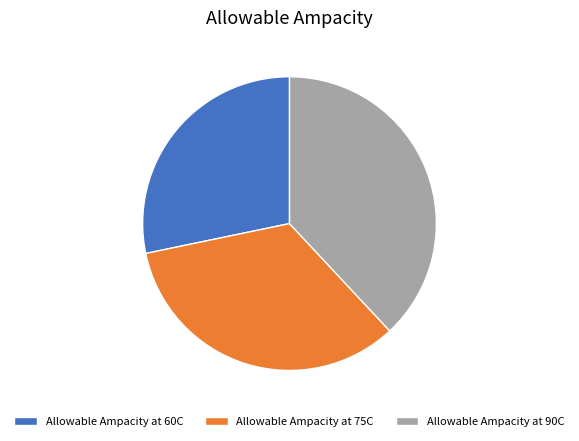

Is the sum of Allowable Ampacity at 90C and Allowable Ampacity at 60C greater than half?

Yes